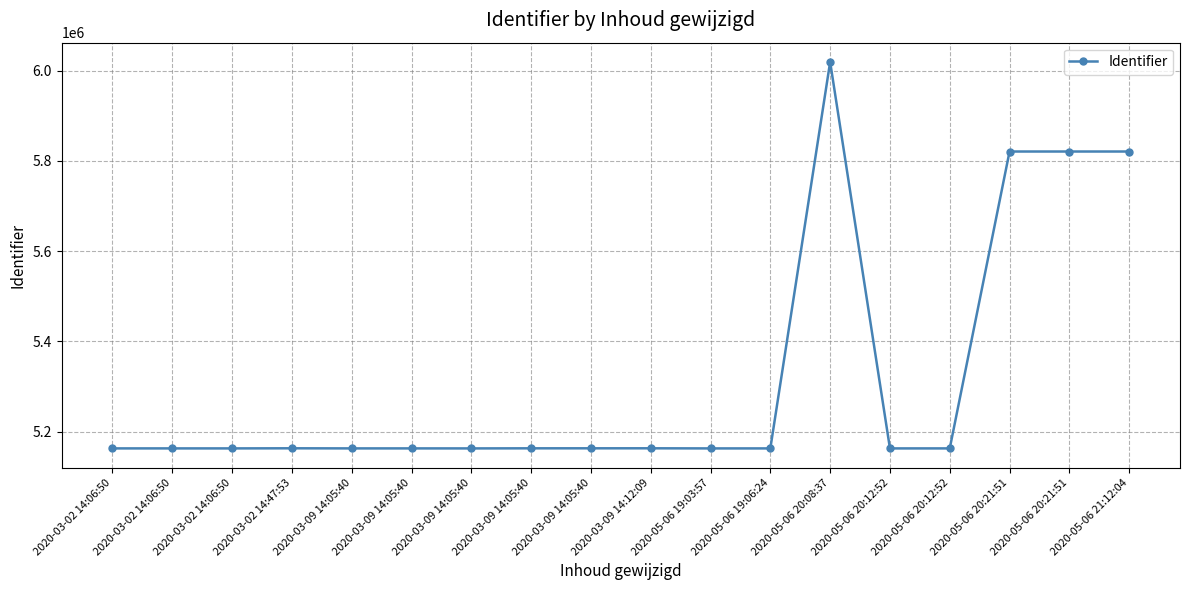

How many data points are less than 5162752?

9